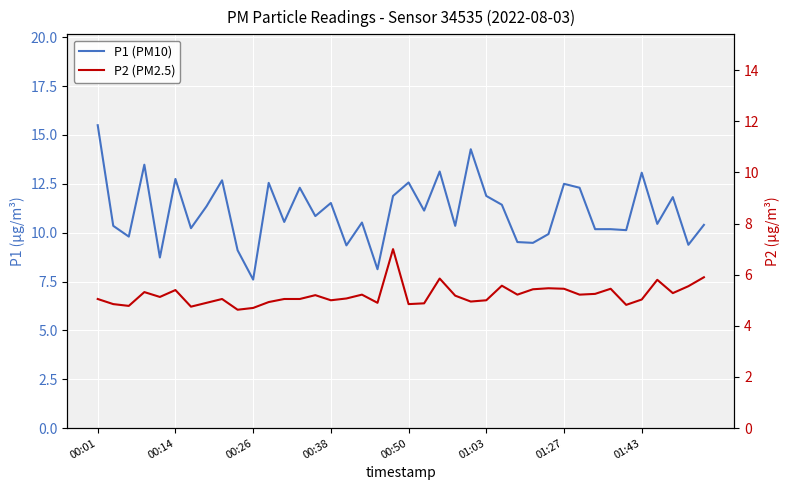

Reading left to right, extract all data points from this chart.

P1 (PM10): 15.5	10.3	9.8	13.5	8.7	12.8	10.2	11.3	12.7	9.1	7.6	12.6	10.6	12.3	10.8	11.5	9.3	10.5	8.1	11.9	12.6	11.1	13.1	10.3	14.3	11.9	11.4	9.5	9.5	9.9	12.5	12.3	10.2	10.2	10.1	13.1	10.4	11.8	9.4	10.4
P2 (PM2.5): 5.0	4.8	4.8	5.3	5.1	5.4	4.8	4.9	5.0	4.6	4.7	4.9	5.0	5.0	5.2	5.0	5.1	5.2	4.9	7.0	4.8	4.9	5.8	5.2	5.0	5.0	5.6	5.2	5.4	5.5	5.5	5.2	5.2	5.5	4.8	5.0	5.8	5.3	5.5	5.9